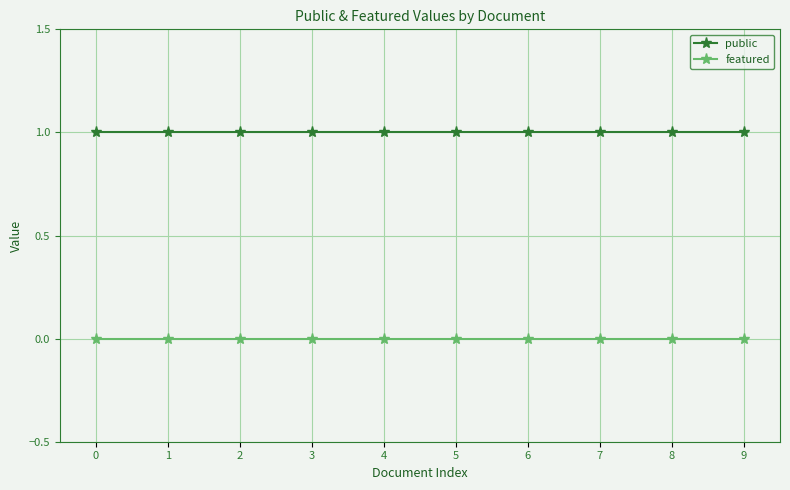

True or false: public and featured intersect in this chart.

False